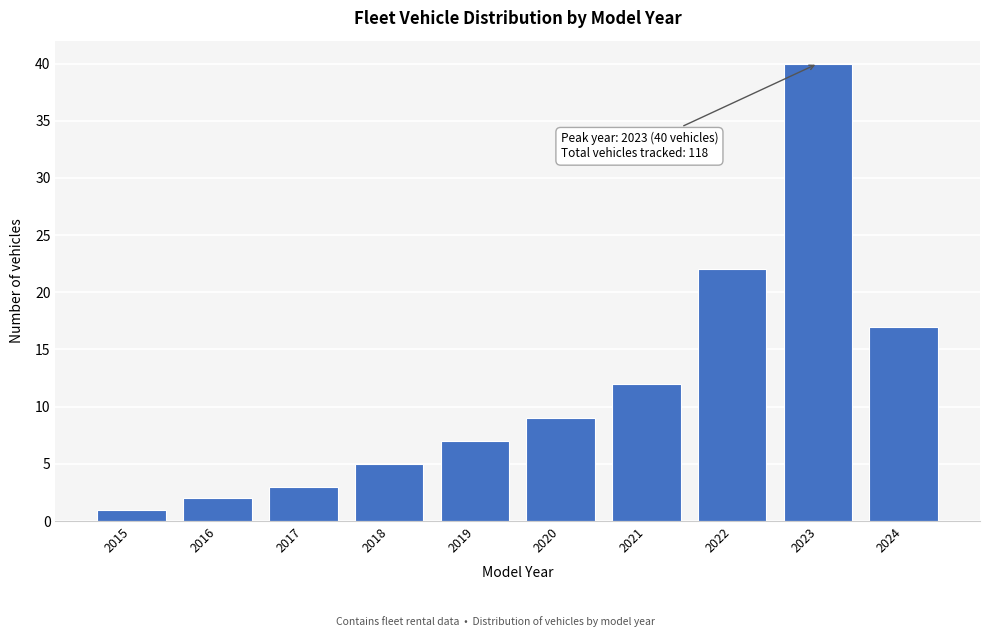

Reading left to right, list all the values displayed in this chart.

2015=1	2016=2	2017=3	2018=5	2019=7	2020=9	2021=12	2022=22	2023=40	2024=17